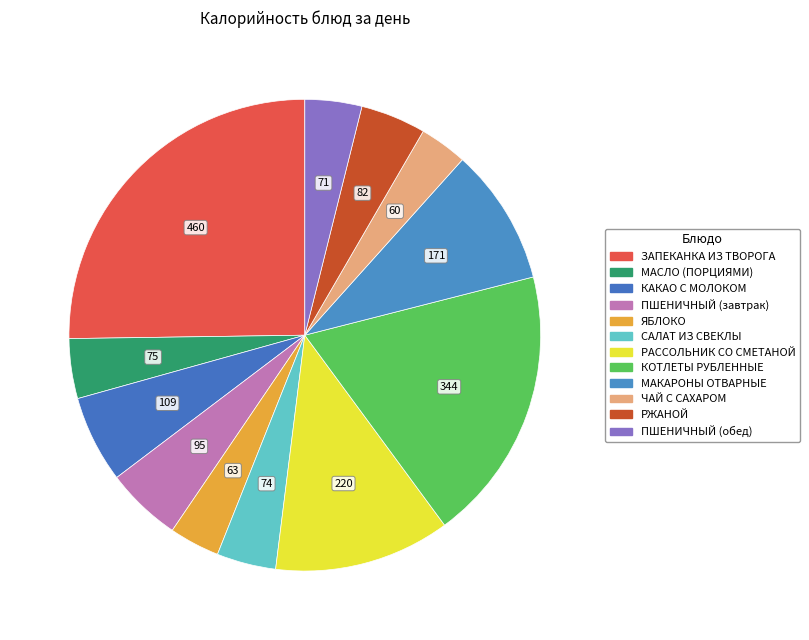

Does САЛАТ ИЗ СВЕКЛЫ represent more than half of the total?

No